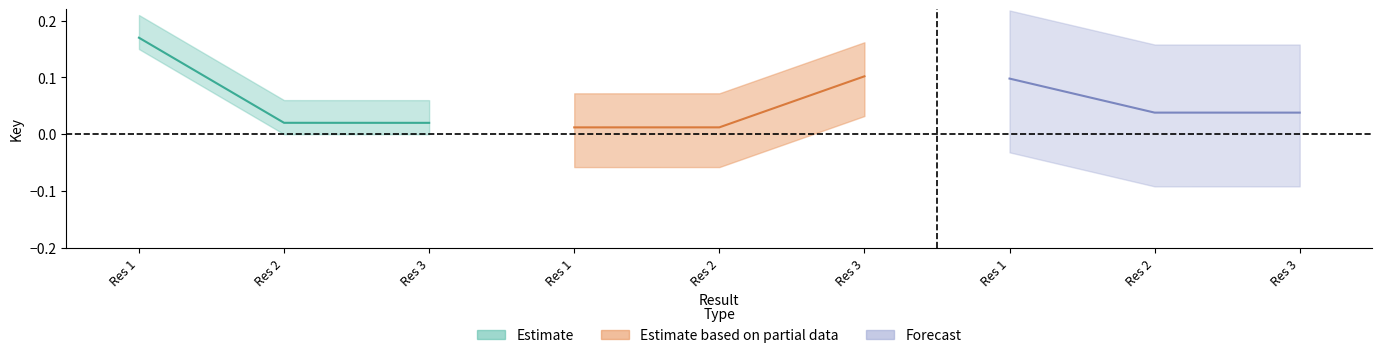

What is the difference between the maximum and minimum values in the Estimate series?

0.1